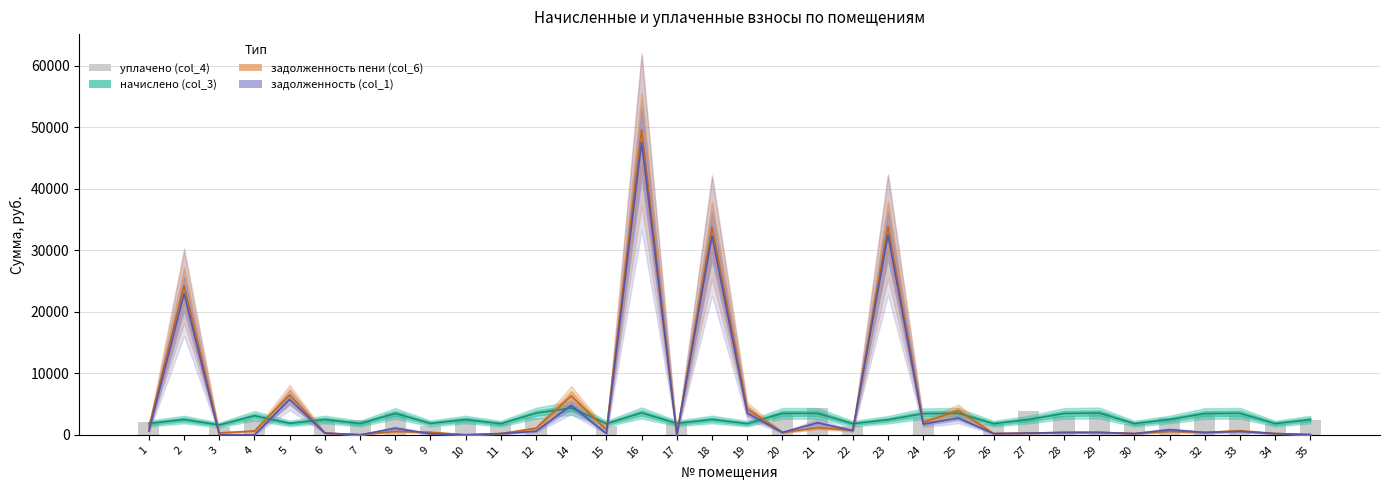

How many groups of bars are there?

34